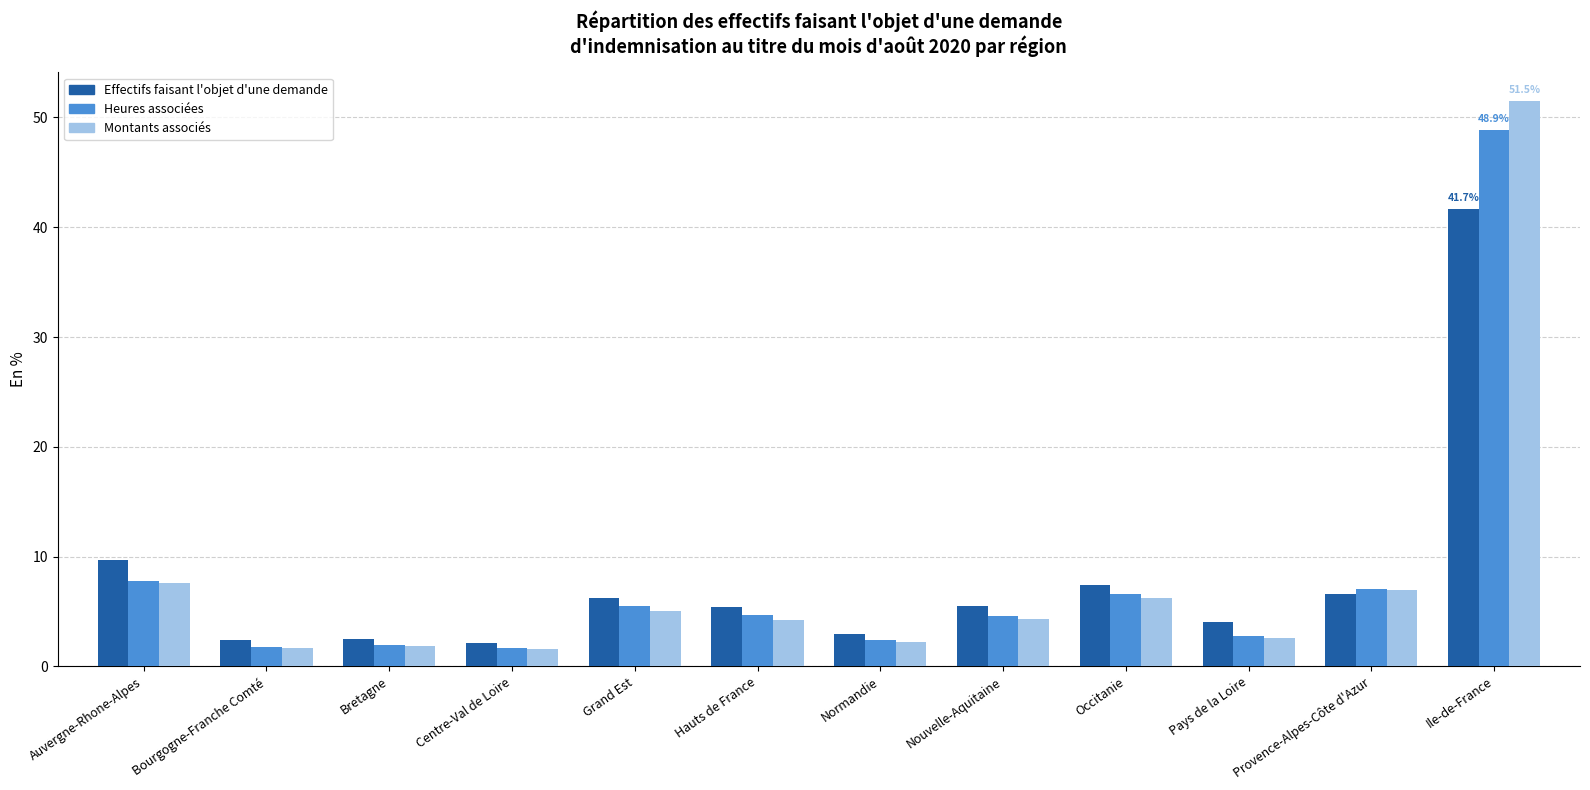

What is the total value across all series at Bourgogne-Franche Comté?

5.9